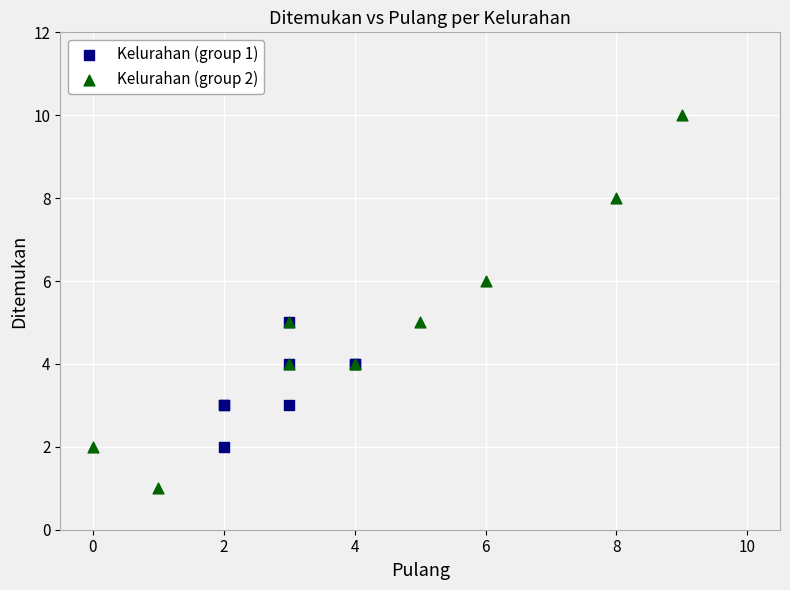

Which series reaches the minimum Y coordinate?

Kelurahan (group 2)